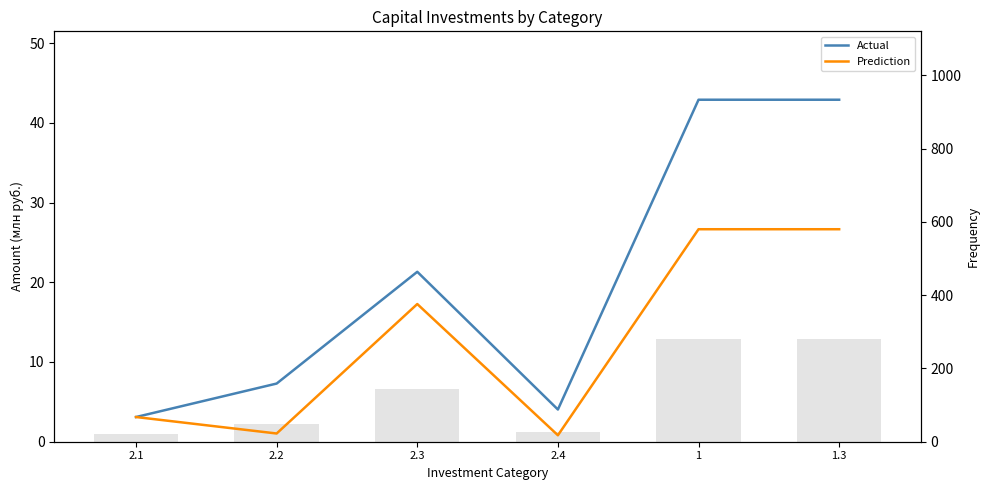

What are all the series names shown in the legend?

Actual, Prediction